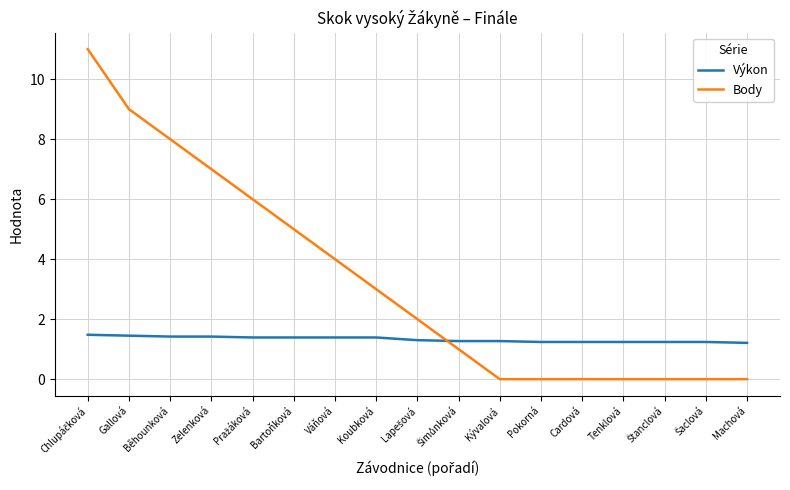

What are all the series names shown in the legend?

Výkon, Body